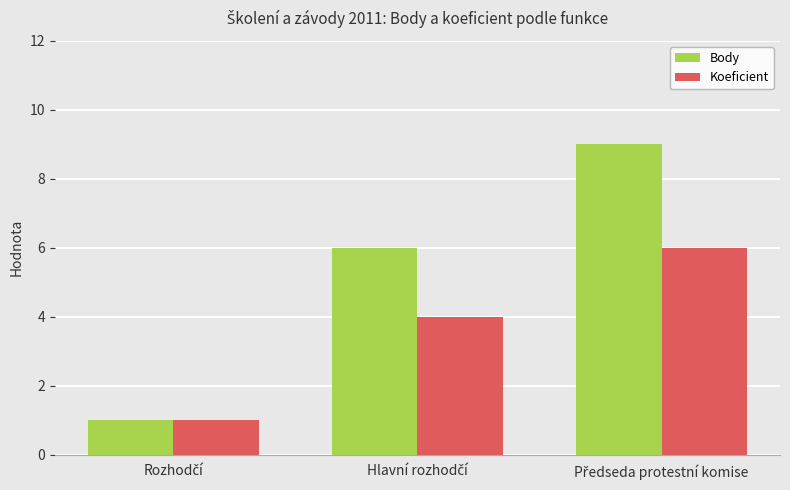

List the series in order of their overall mean, highest first.

Body, Koeficient